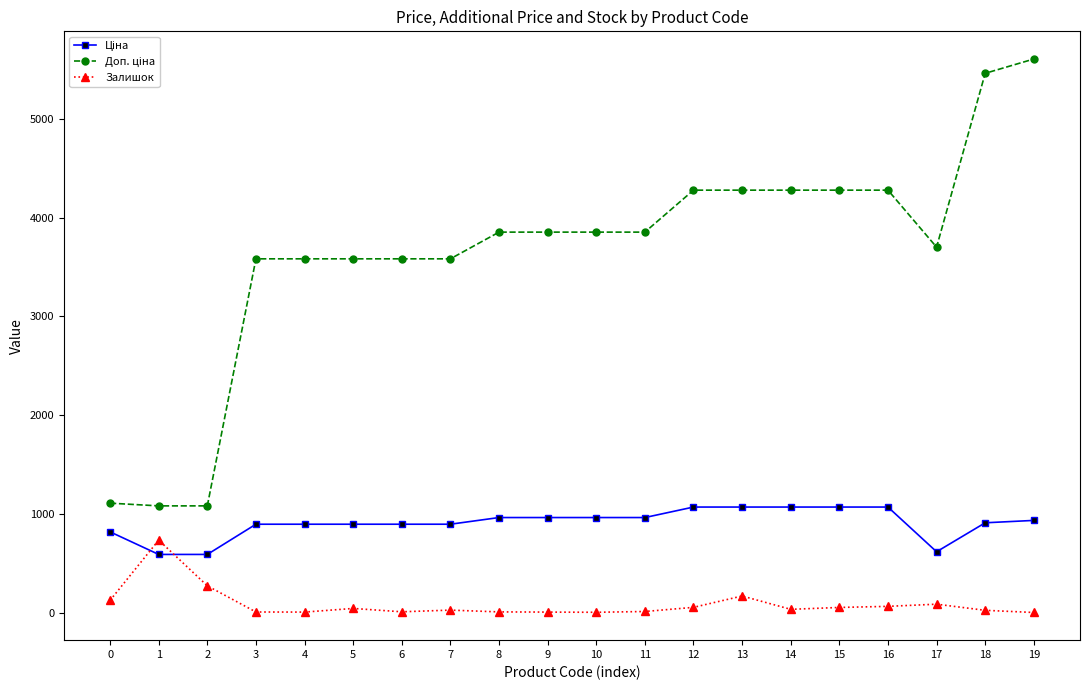

How many lines are shown in the chart?

3